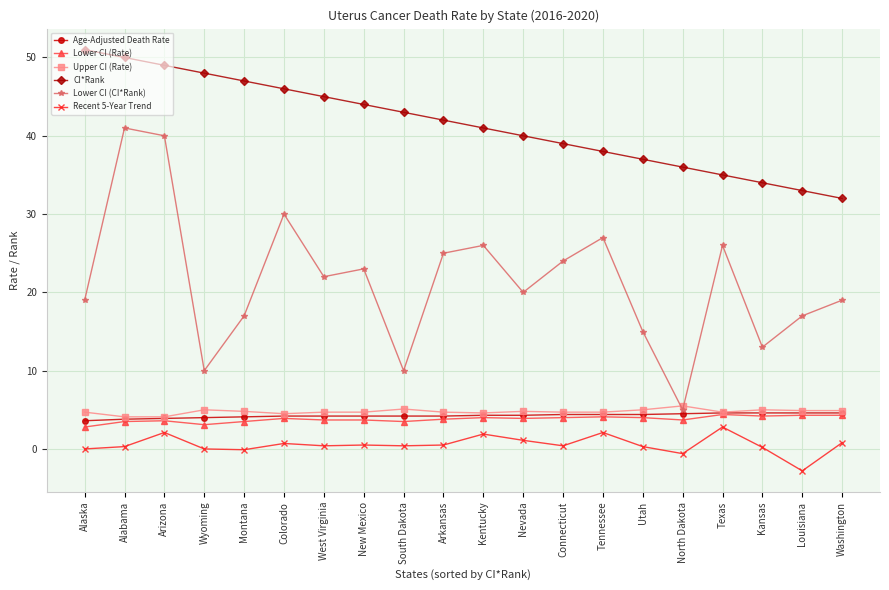

Which series has the widest spread of values?

Lower CI (CI*Rank)